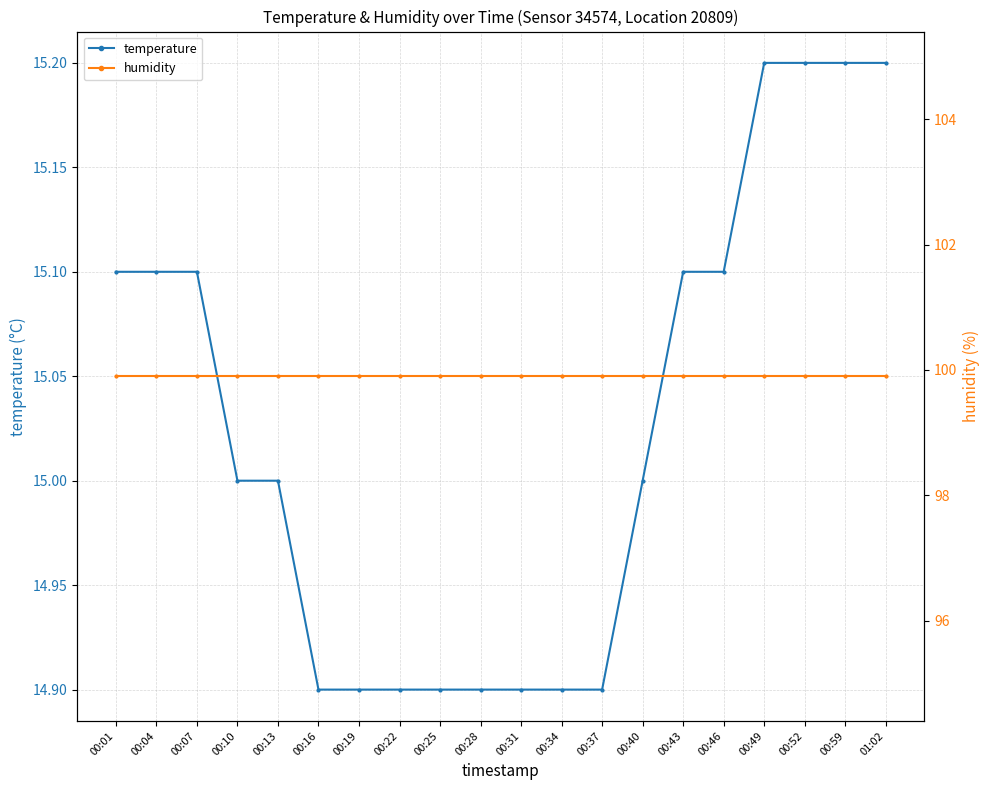

Reading left to right, transcribe all the data shown in this chart.

temperature: 00:01=15.1	00:04=15.1	00:07=15.1	00:10=15.0	00:13=15.0	00:16=14.9	00:19=14.9	00:22=14.9	00:25=14.9	00:28=14.9	00:31=14.9	00:34=14.9	00:37=14.9	00:40=15.0	00:43=15.1	00:46=15.1	00:49=15.2	00:52=15.2	00:59=15.2	01:02=15.2
humidity: 00:01=99.9	00:04=99.9	00:07=99.9	00:10=99.9	00:13=99.9	00:16=99.9	00:19=99.9	00:22=99.9	00:25=99.9	00:28=99.9	00:31=99.9	00:34=99.9	00:37=99.9	00:40=99.9	00:43=99.9	00:46=99.9	00:49=99.9	00:52=99.9	00:59=99.9	01:02=99.9